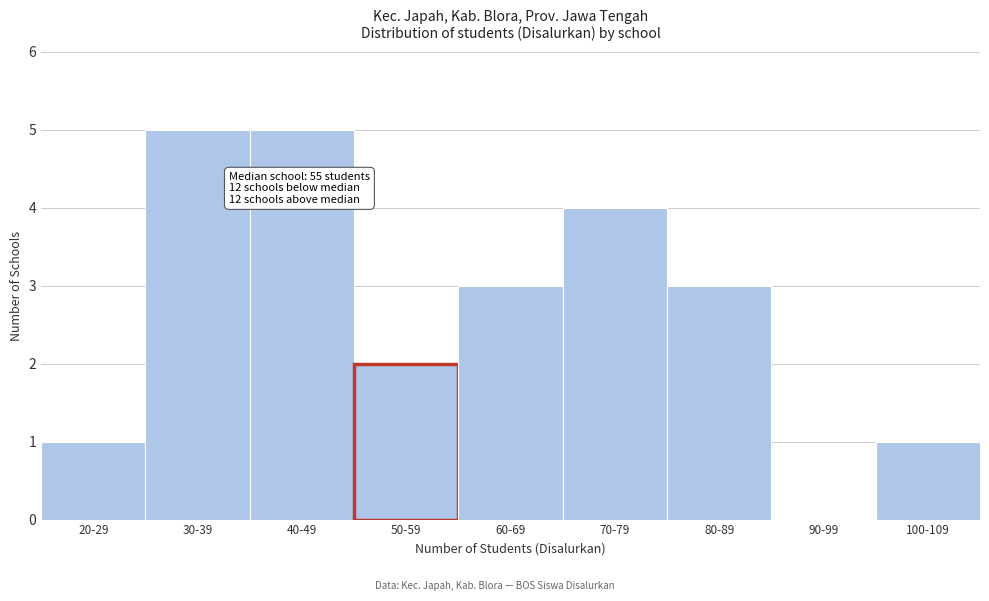

Reading left to right, list all the values displayed in this chart.

20-29=1	30-39=5	40-49=5	50-59=2	60-69=3	70-79=4	80-89=3	90-99=0	100-109=1